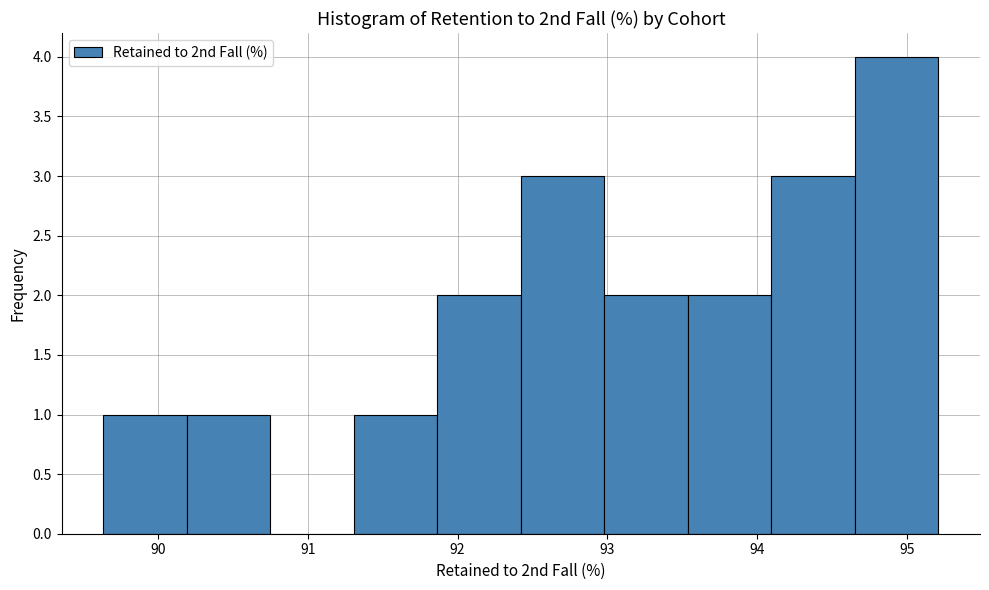

Which range on the x-axis has the tallest bar?

94.7 to 95.2